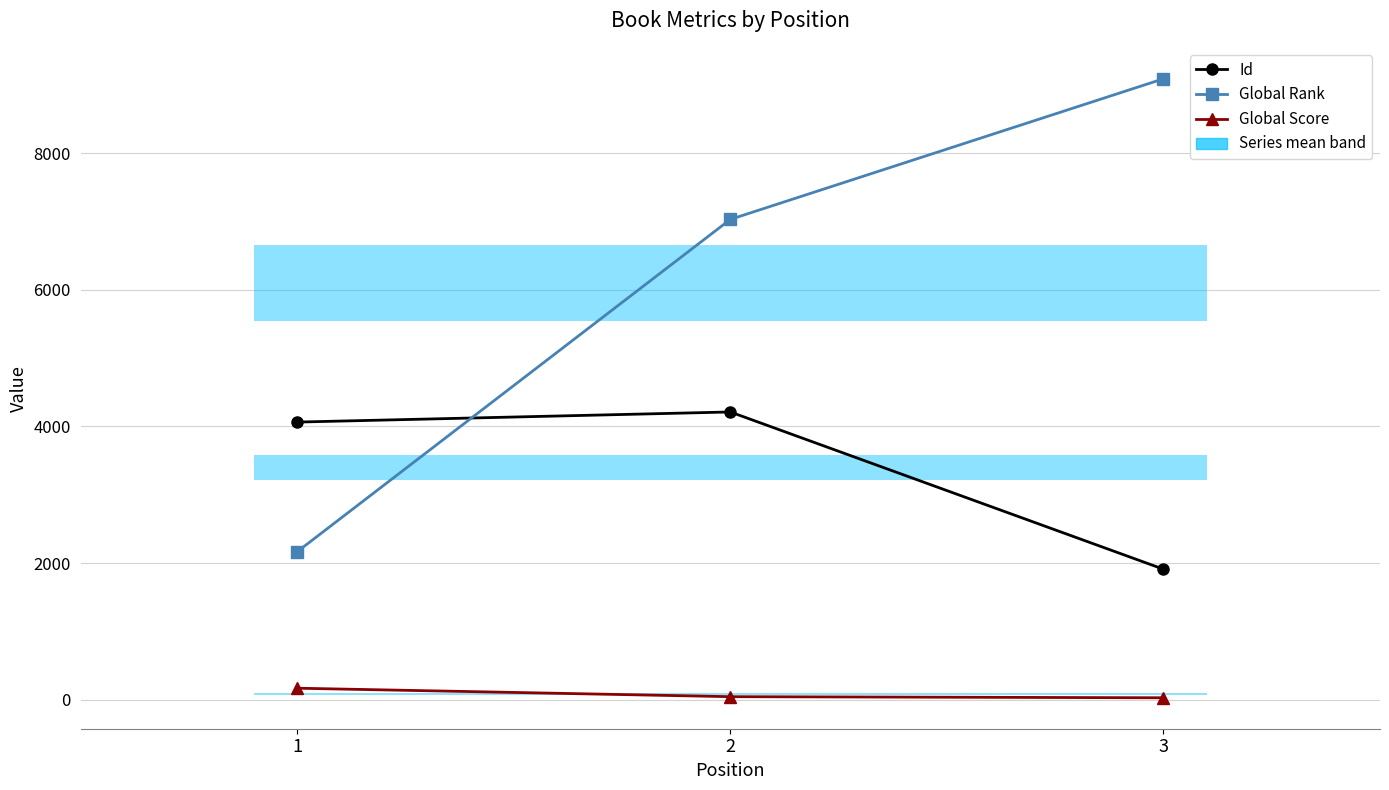

Is the value of Global Score at 3 greater than the value of Id at 2?

No